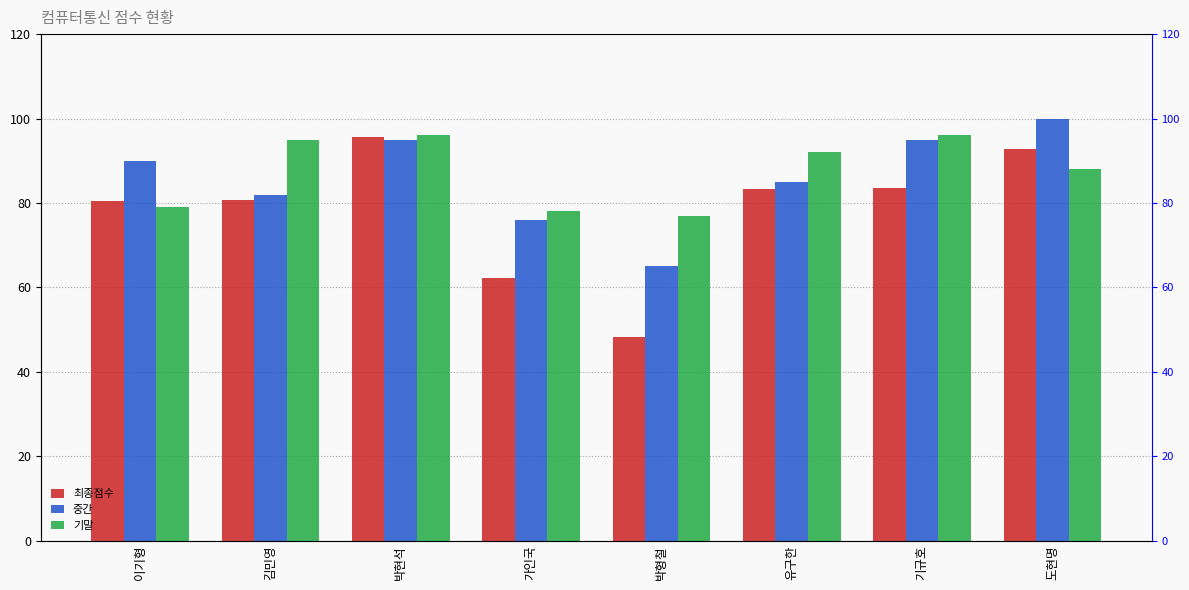

Between 박현석 and 김민영, which is larger?

박현석